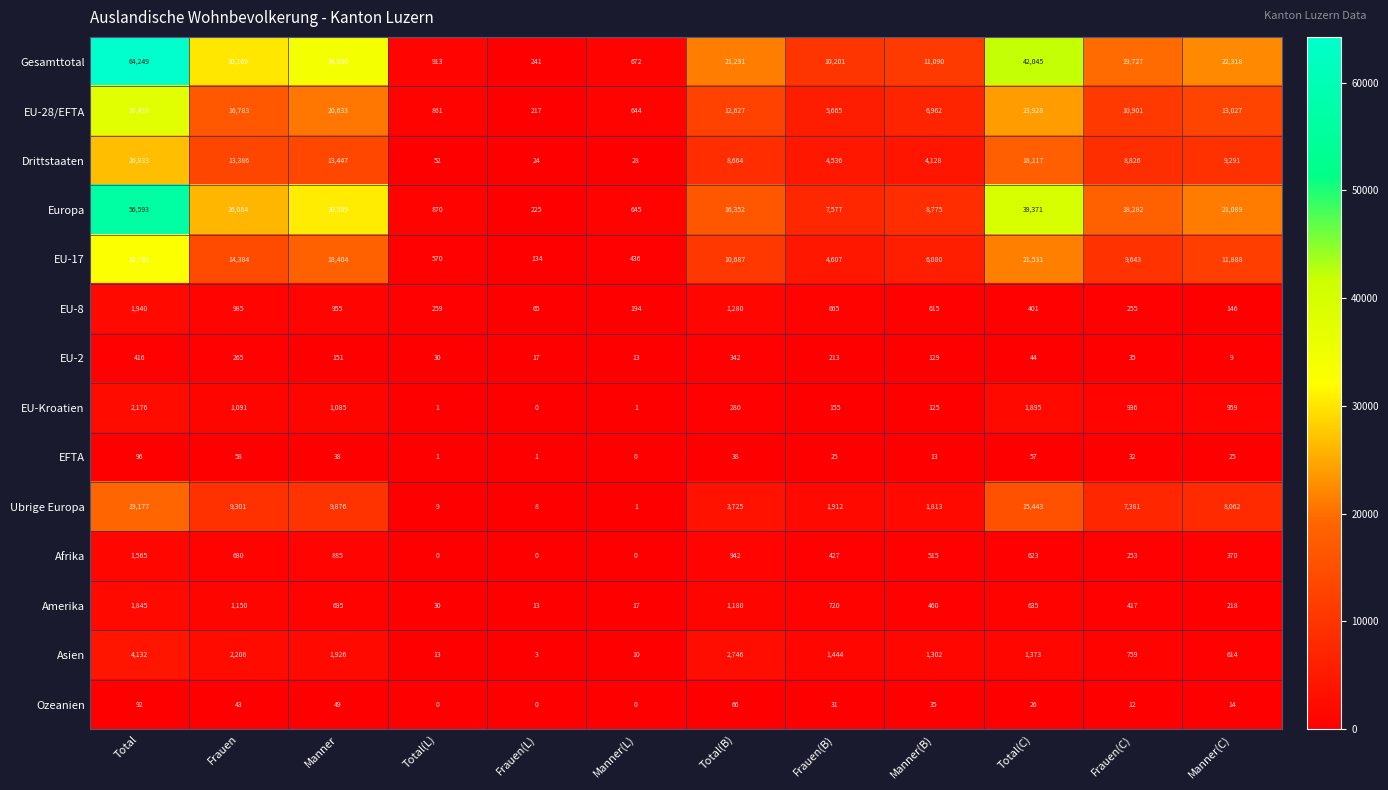

Which series has the widest spread of values?

Gesamttotal